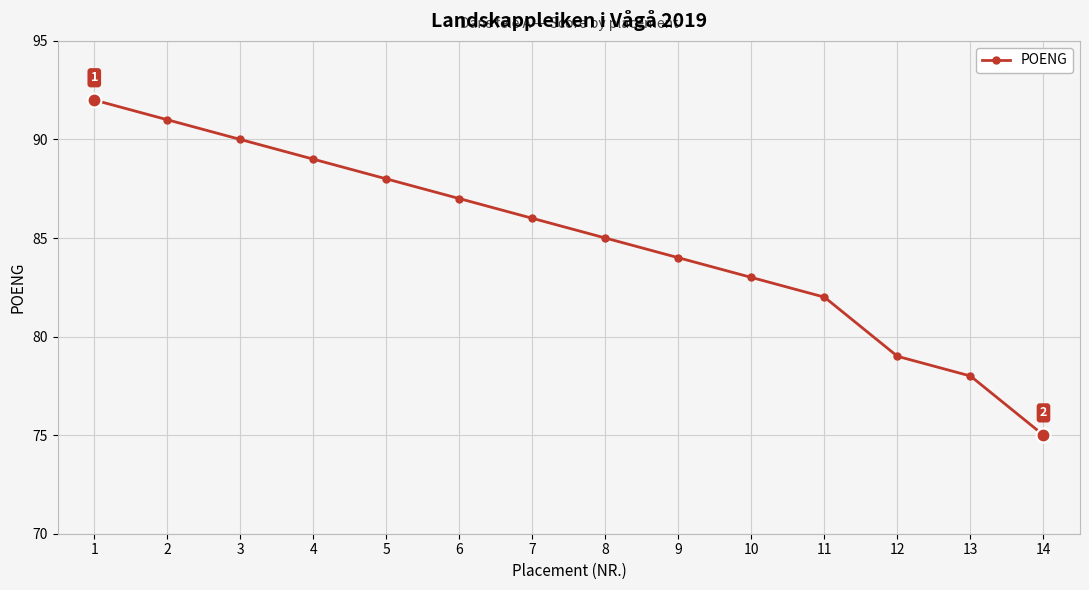

Where does the data first go above 86?

1